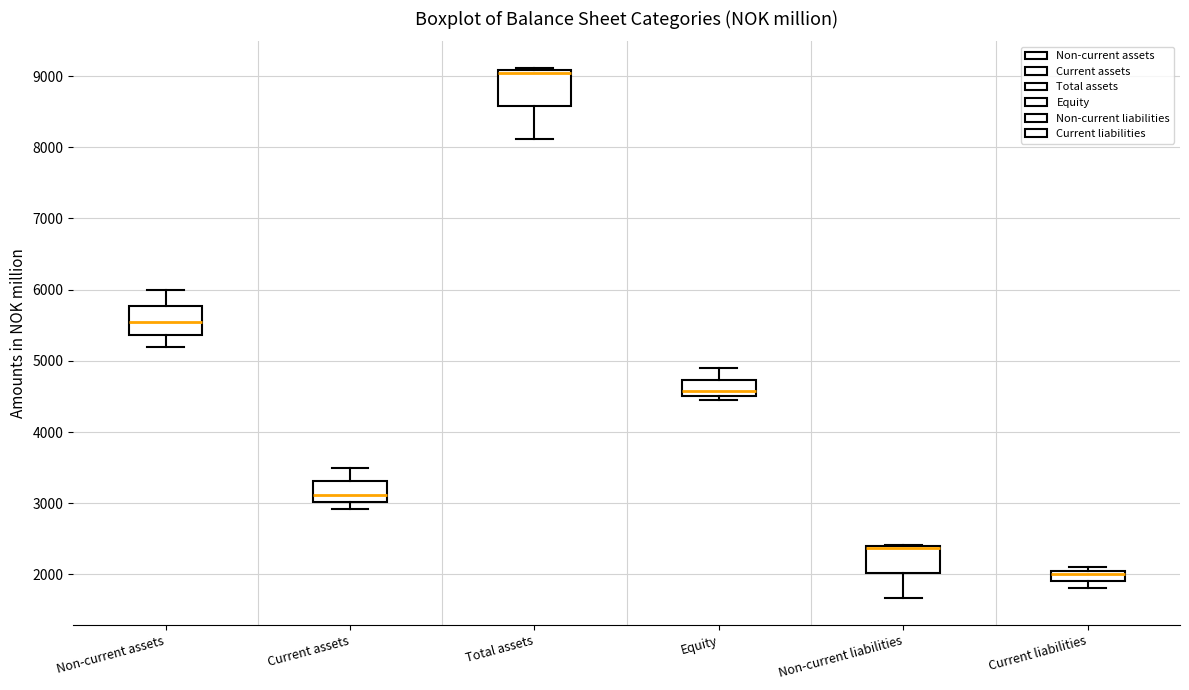

Where is the upper edge of the box for Non-current liabilities on the y-axis? The values are not printed on the chart, so give them approximately, as read against the axis.

2400